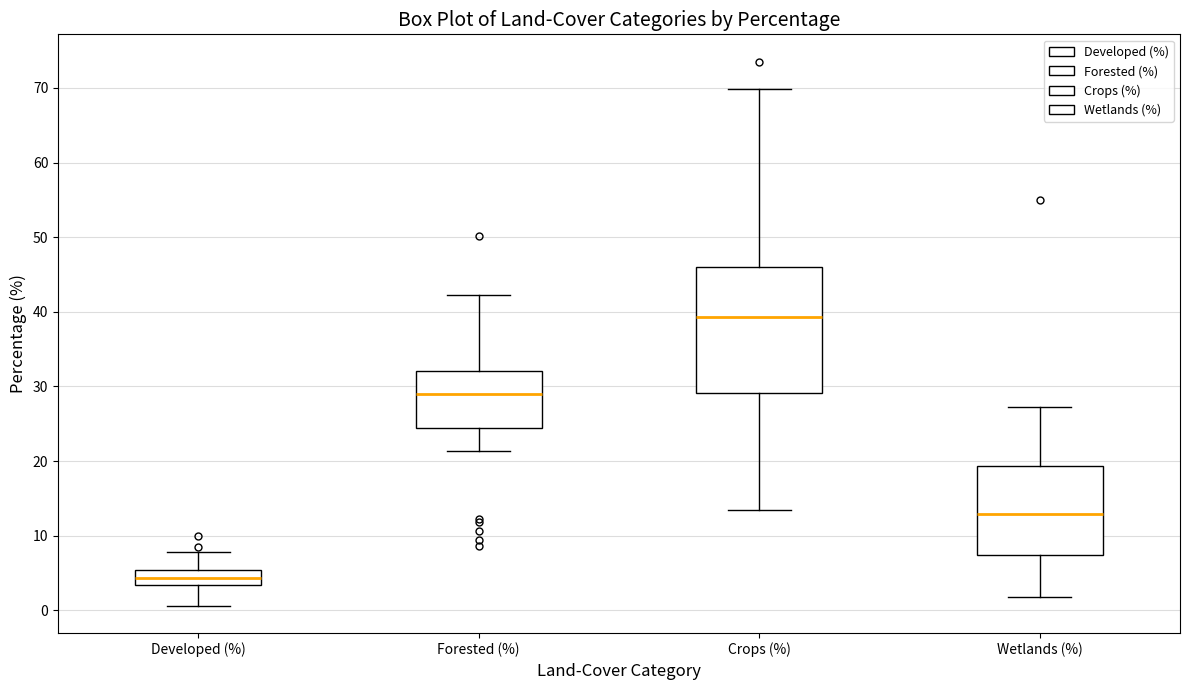

Which box is the tallest, from its lower edge to its upper edge?

Crops (%)